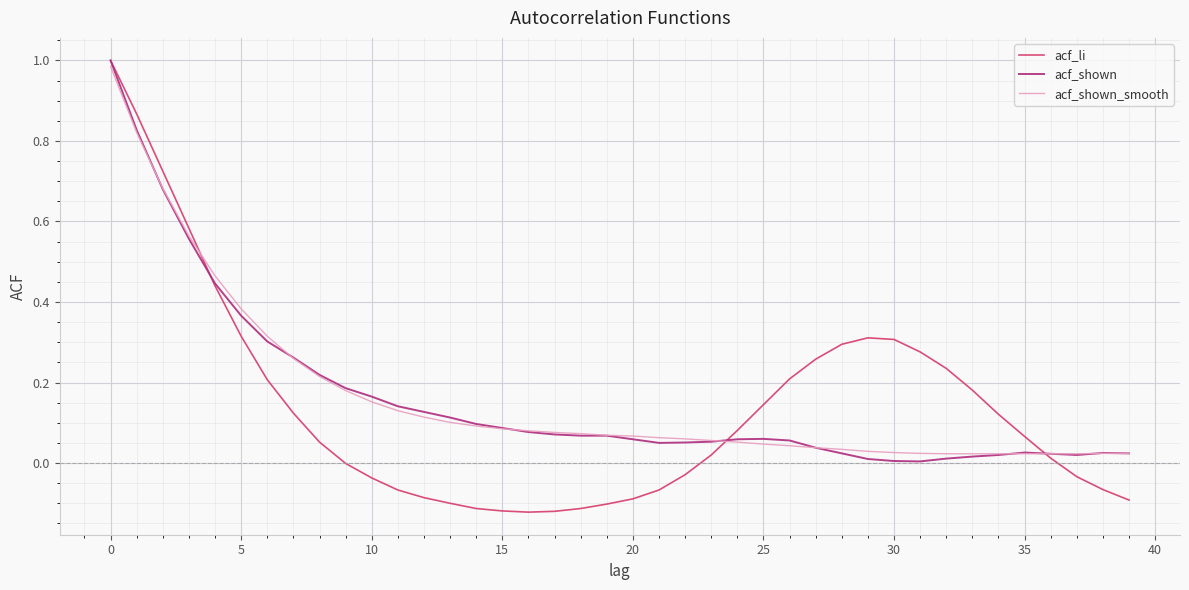

Does the chart have visible grid lines?

Yes